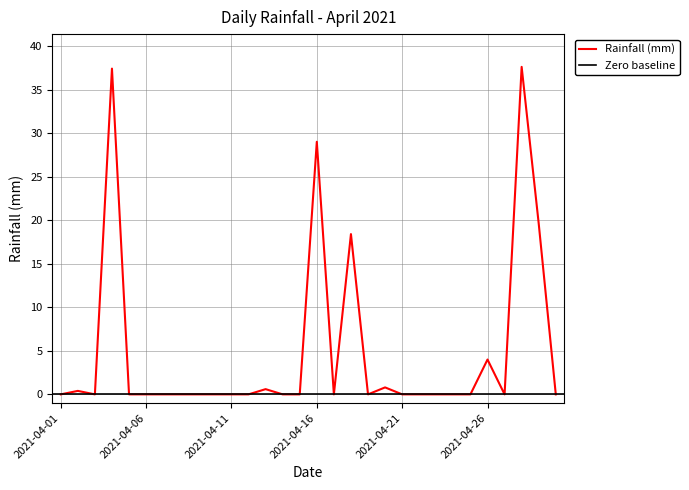

What is the difference between the maximum and minimum values?

37.6